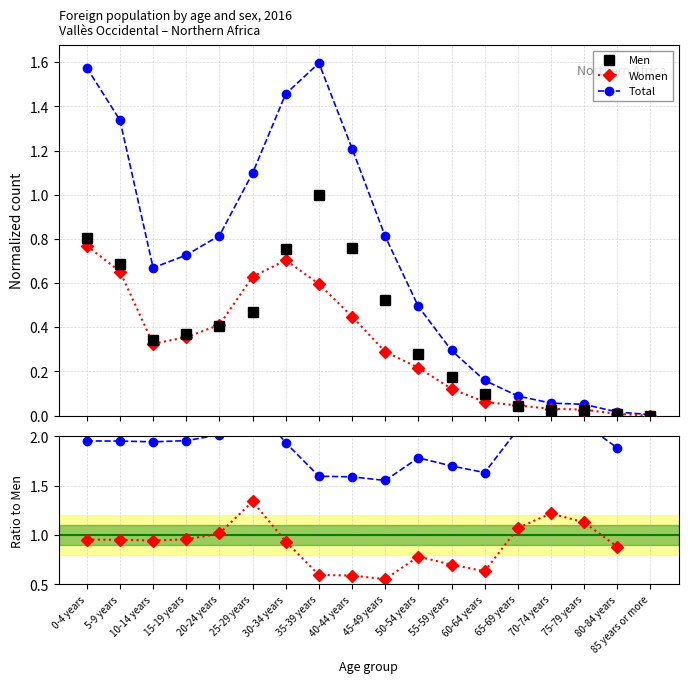

Between 80-84 years and 25-29 years, which is larger?

25-29 years